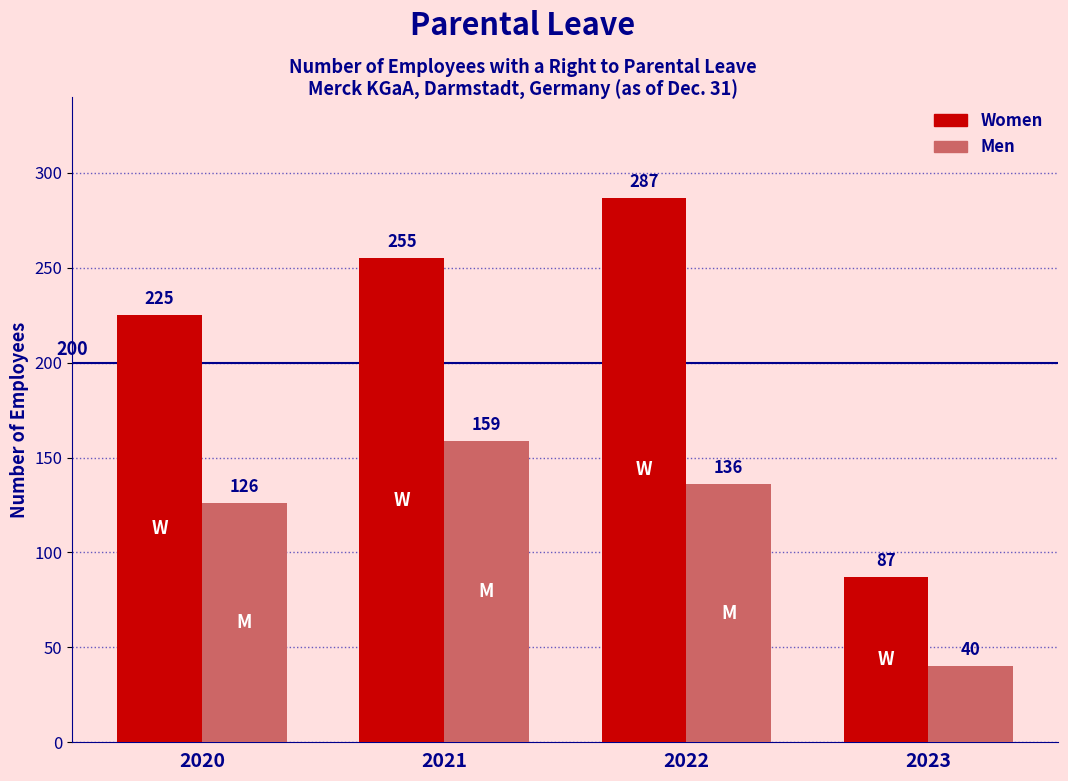

Count the Women values in the range 225 to 287.

3